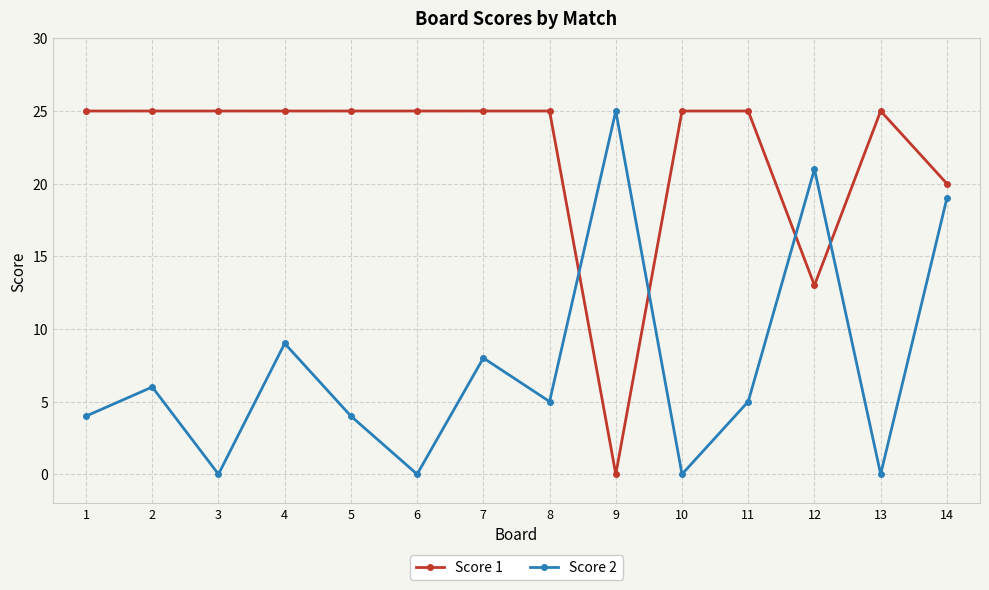

What is the sum of the Score 2 values at 14 and 10?

19